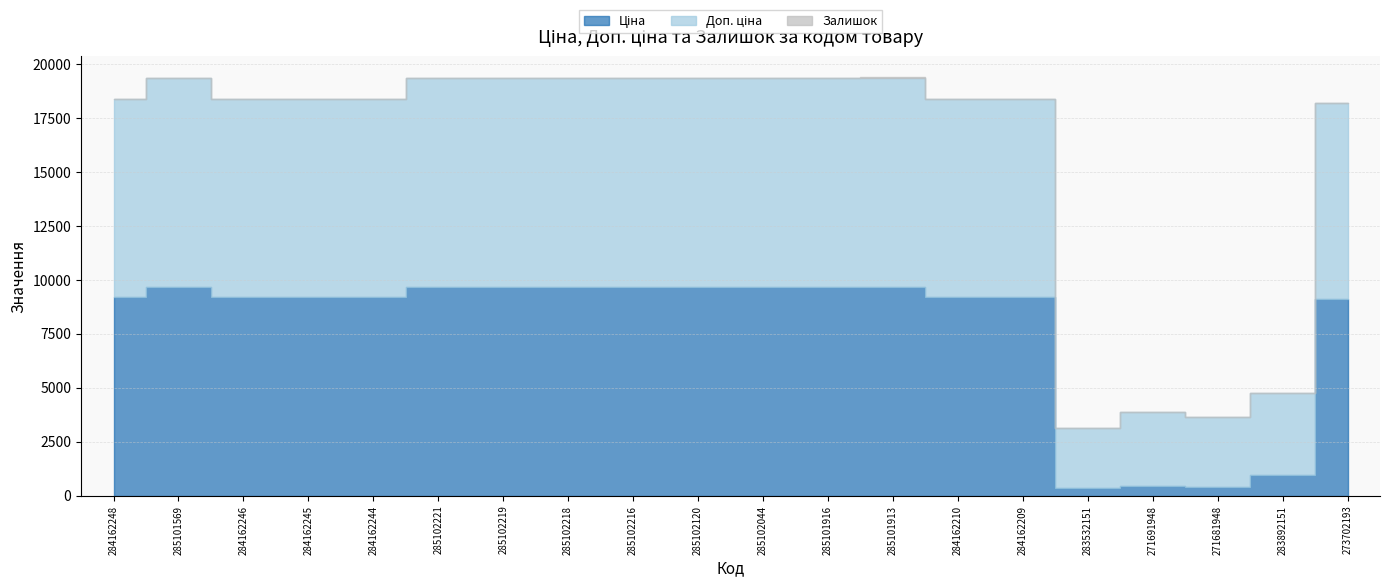

Count the number of data series in this chart.

3